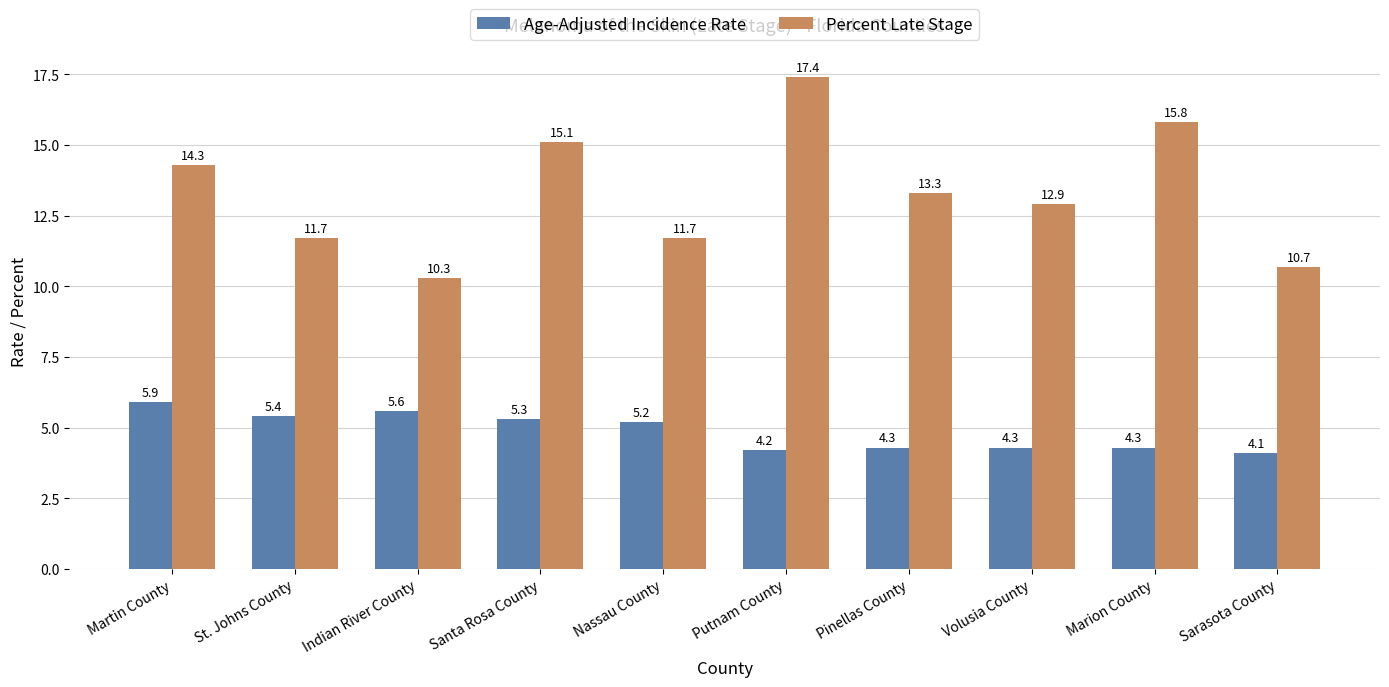

What is the greatest value displayed?

17.4